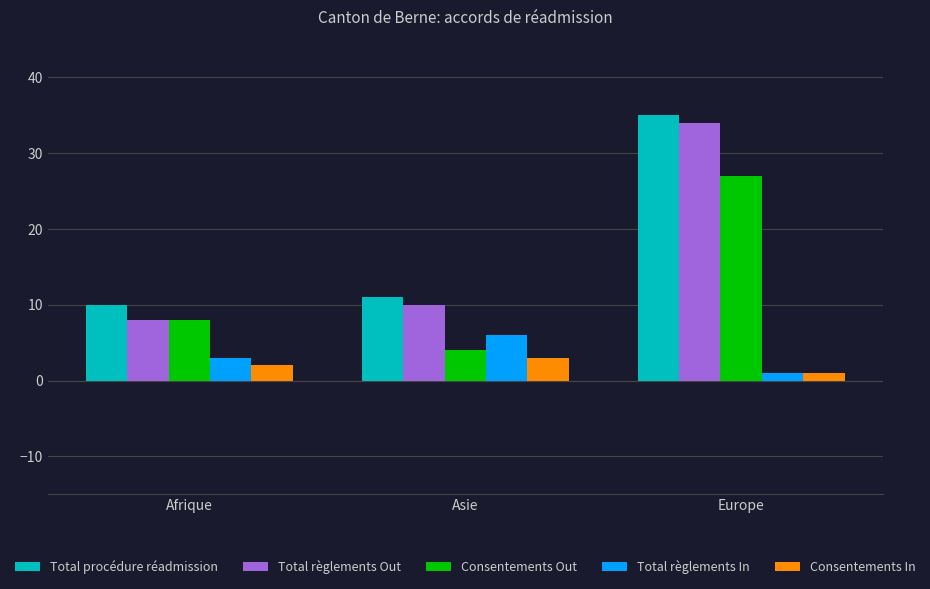

What value does the Total règlements Out series have at Asie, to the nearest 10?

10